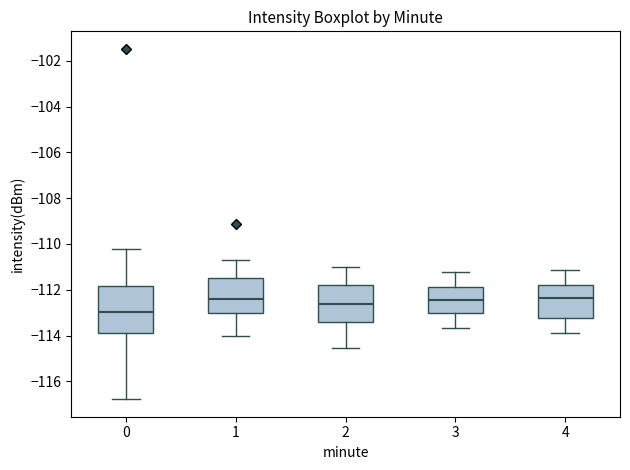

Reading left to right, transcribe this box plot: for each box, give where its median line is, the range the box spans, and where its two whiskers end, as read against the y-axis. The values are not printed on the chart, so give them approximately, as read against the axis.

0: median -113.0, box -114.0 to -111.8, whiskers -116.8 to -110.2
1: median -112.4, box -113.0 to -111.4, whiskers -114.0 to -110.8
2: median -112.6, box -113.4 to -111.8, whiskers -114.6 to -111.0
3: median -112.4, box -113.0 to -112.0, whiskers -113.6 to -111.2
4: median -112.4, box -113.2 to -111.8, whiskers -114.0 to -111.2